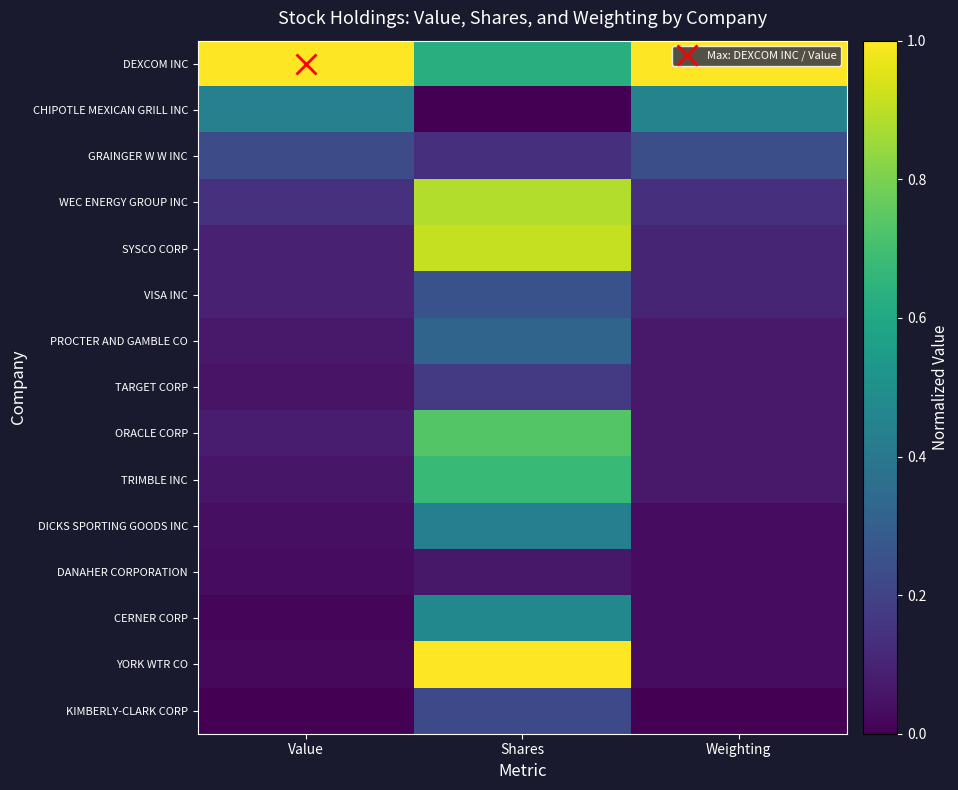

At which category does the chart reach its peak across all series?

Value